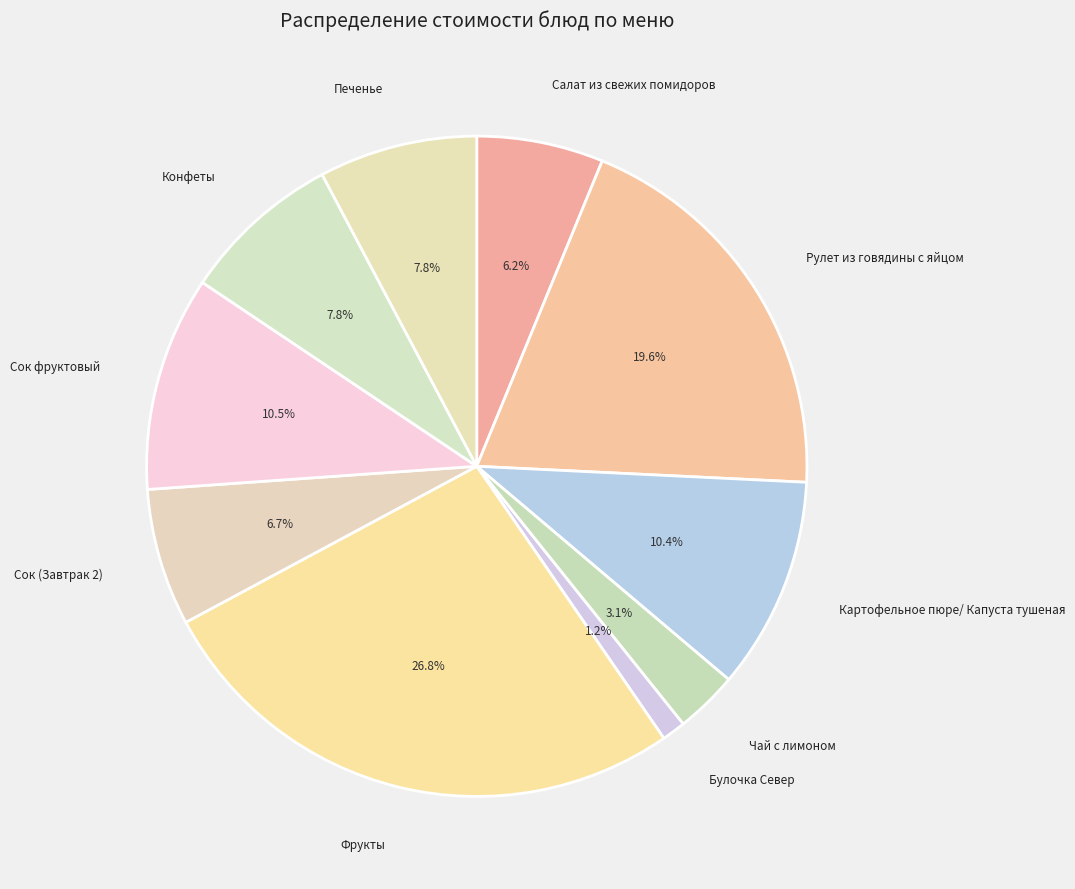

How many slices are in this pie chart?

10